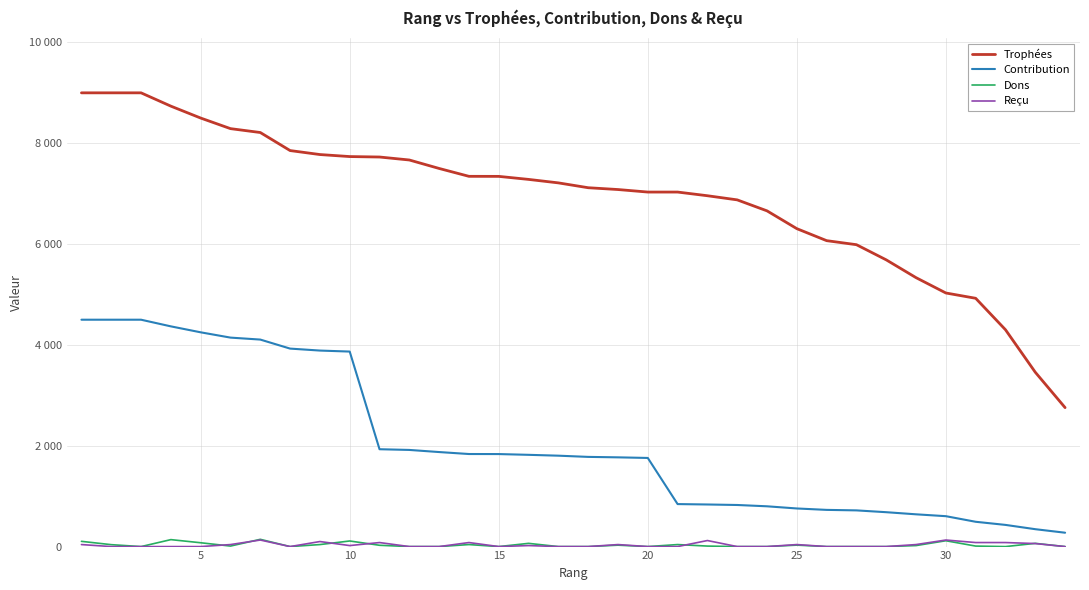

What is the average value of the Trophées series?

6906